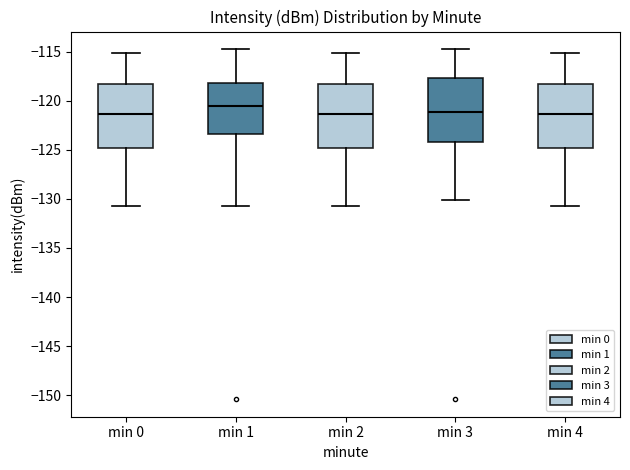

Reading left to right, transcribe this box plot: for each box, give where its median line is, the range the box spans, and where its two whiskers end, as read against the y-axis. The values are not printed on the chart, so give them approximately, as read against the axis.

min 0: median -121.5, box -125.0 to -118.5, whiskers -131.0 to -115.0
min 1: median -120.5, box -123.5 to -118.0, whiskers -131.0 to -114.5
min 2: median -121.5, box -125.0 to -118.5, whiskers -131.0 to -115.0
min 3: median -121.0, box -124.0 to -117.5, whiskers -130.0 to -114.5
min 4: median -121.5, box -125.0 to -118.5, whiskers -131.0 to -115.0